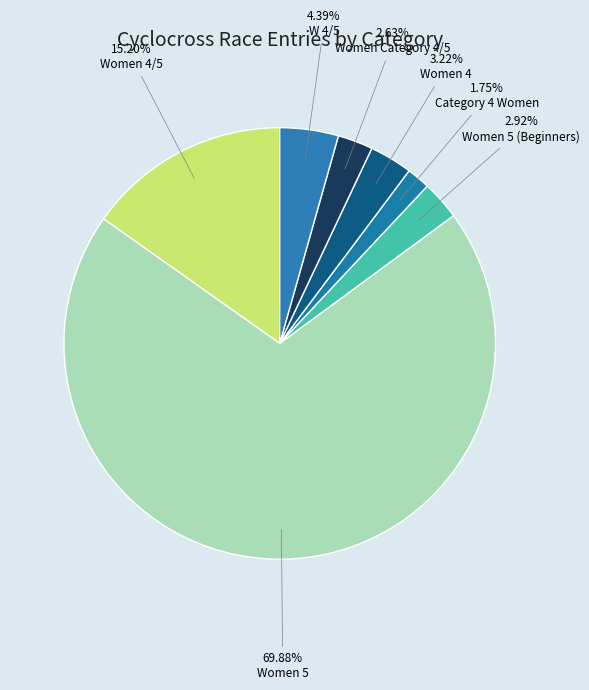

What is the total percentage of Women Category 4/5 and W 4/5?

7.0%